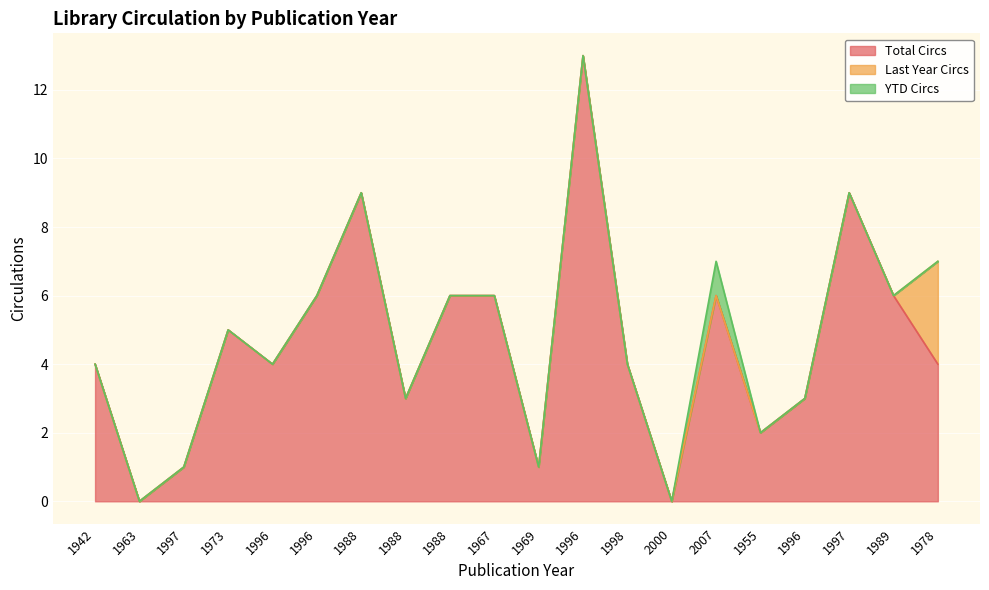

Between 1988 and 1955, which is larger?

1988